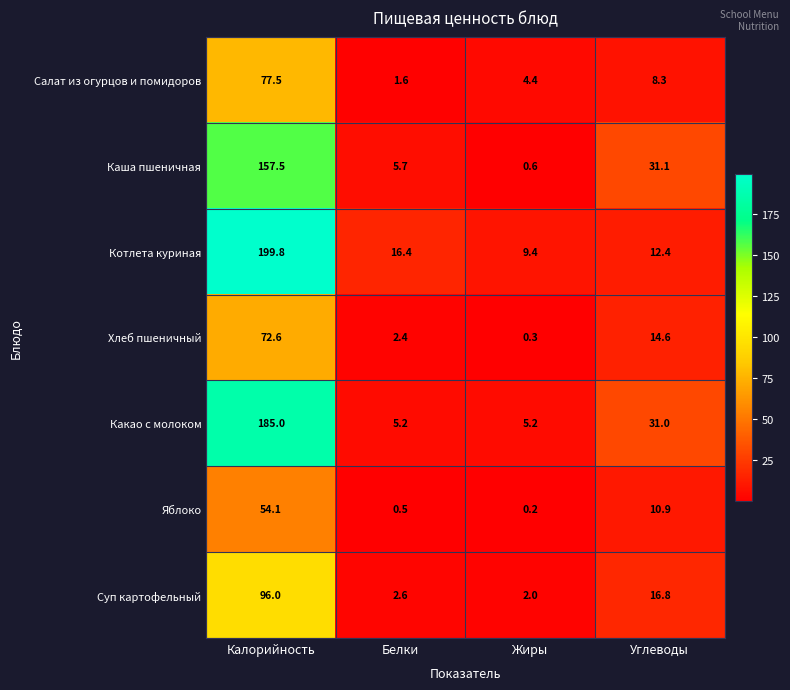

Which series has the largest total across all categories?

Котлета куриная